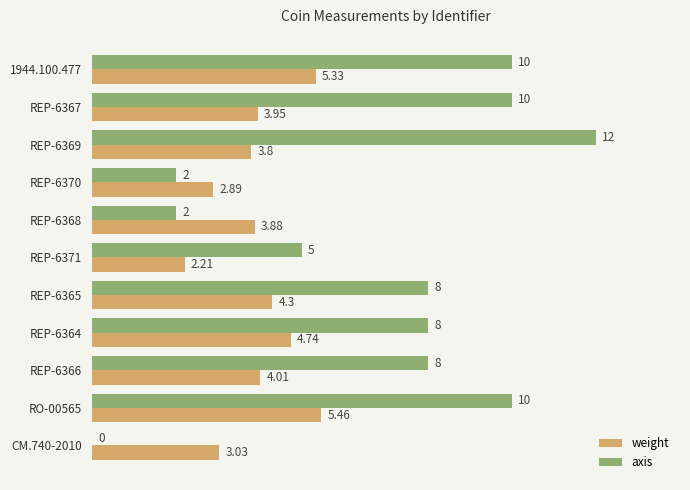

What is the sum of the axis values at REP-6367 and REP-6365?

18.0